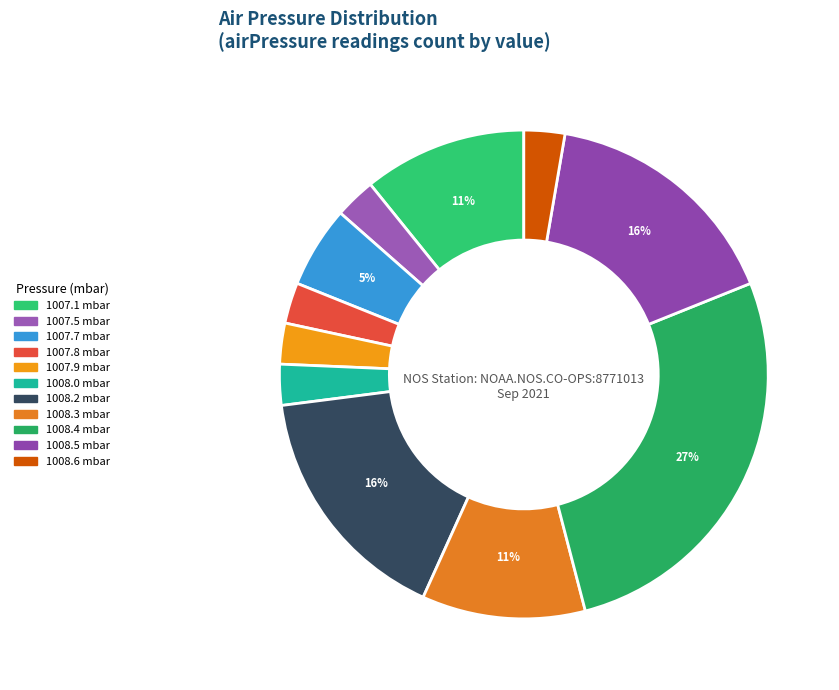

Which category has the biggest portion of the pie?

1008.4